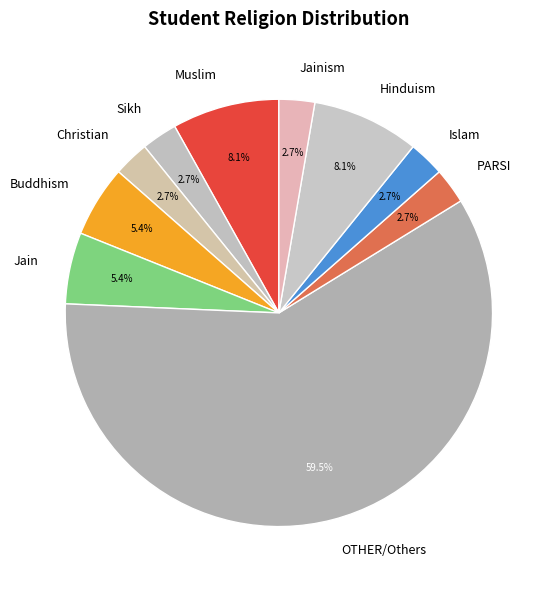

Does PARSI represent more than half of the total?

No